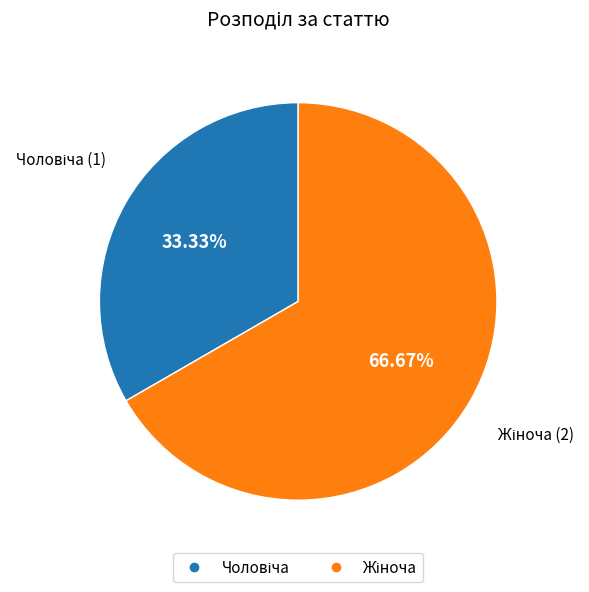

Does any single category account for the majority?

Yes